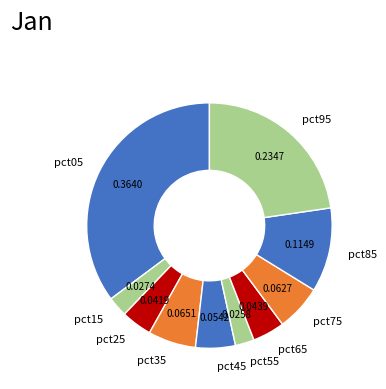

Combined, do pct25 and pct55 account for over 50%?

No